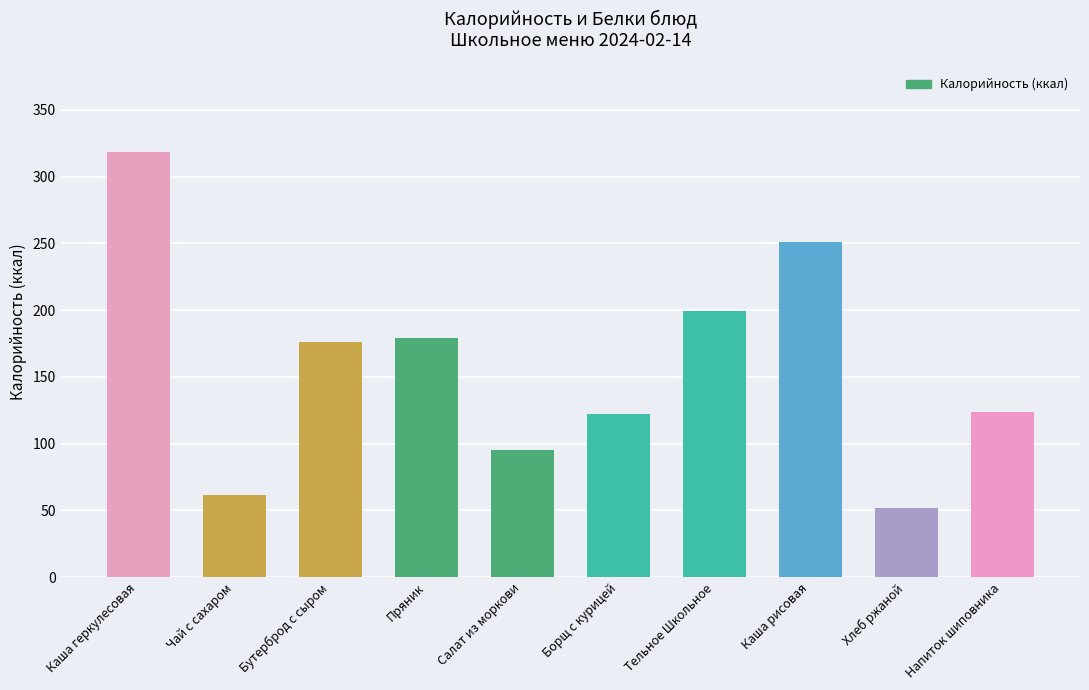

What is the sum of all values?

1578.9